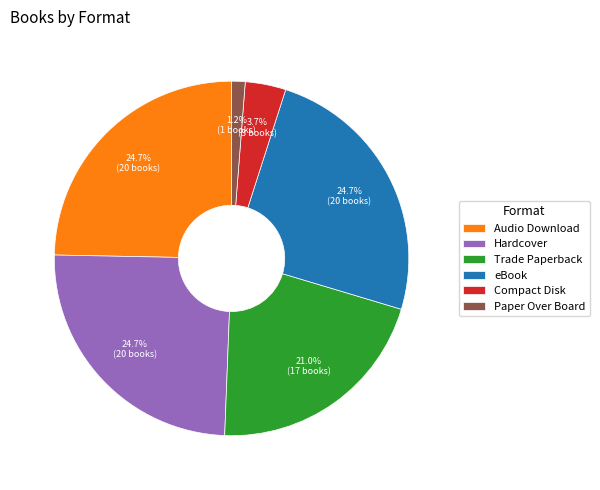

How much of the chart is everything except Trade Paperback?

79.0%